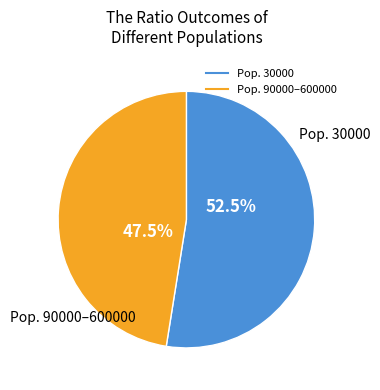

Does any single category account for the majority?

Yes